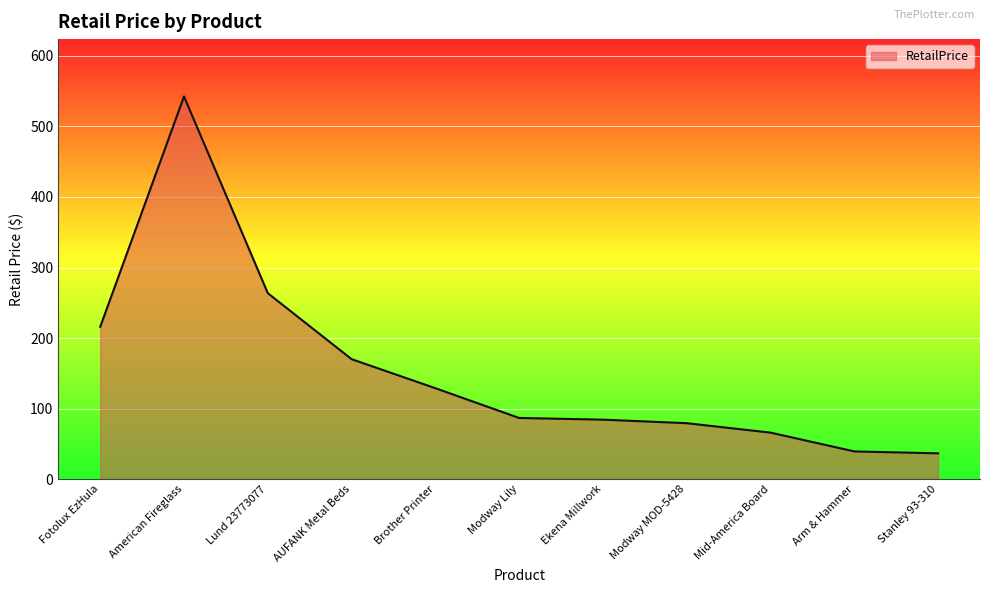

True or false: the data shows 336.0 at Fotolux EzHula.

False